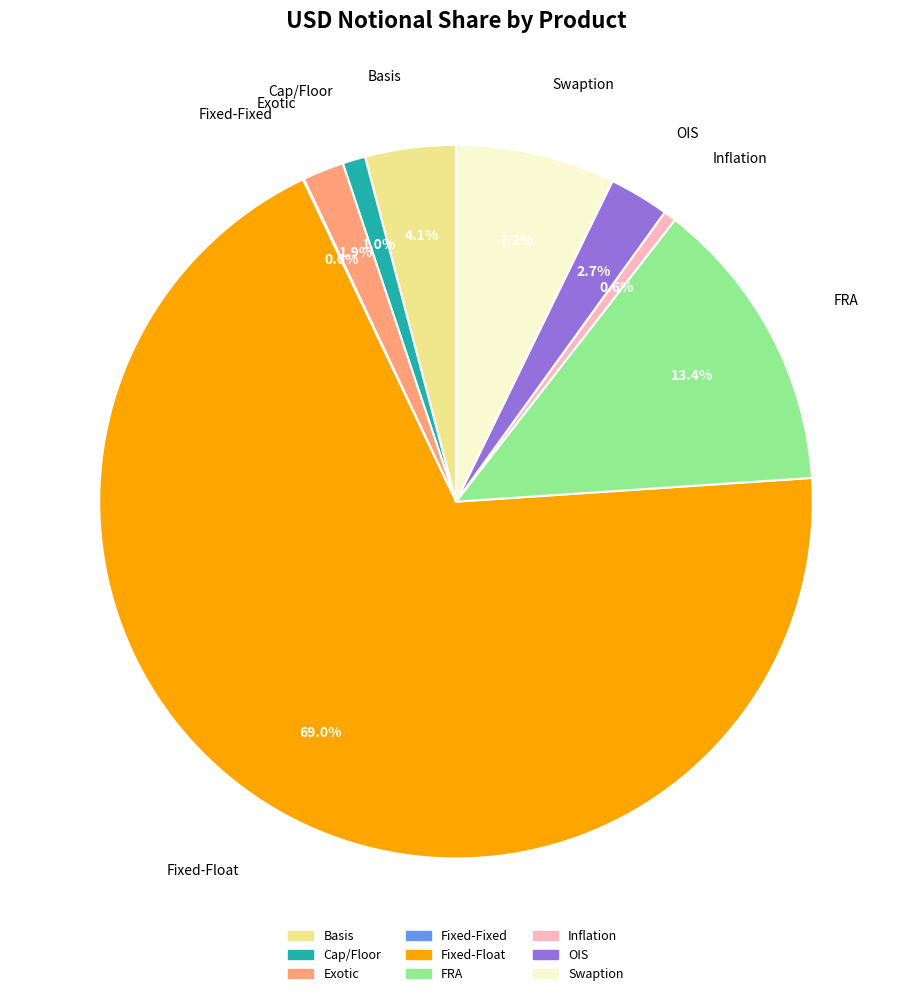

Does Swaption represent more than half of the total?

No